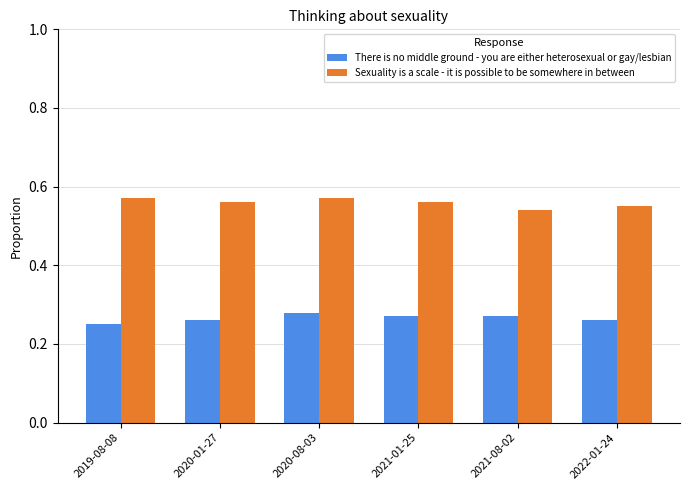

What is the label of the 2nd bar from the right?

2021-08-02